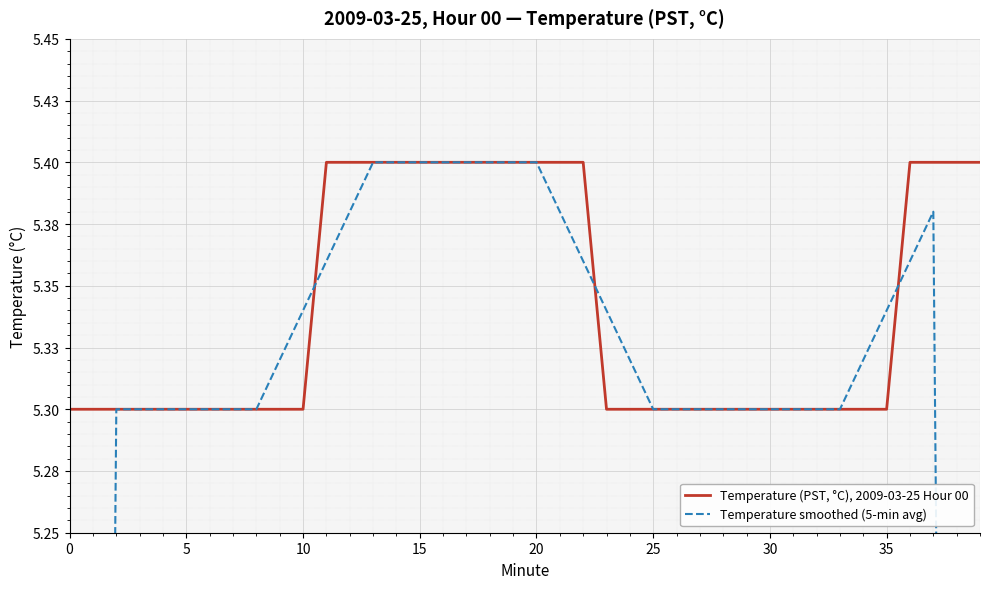

At which category is the sum across all series the highest?

13